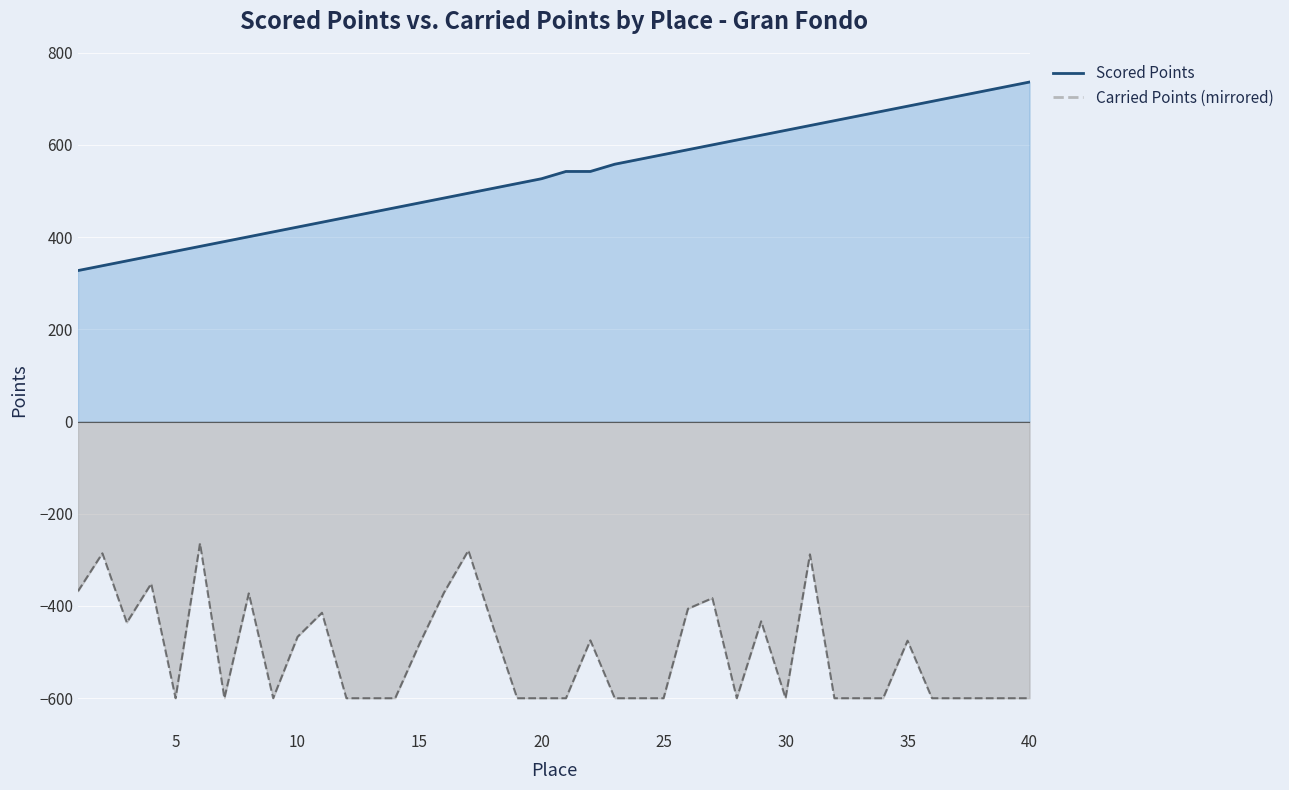

At which category is the sum across all series the highest?

31